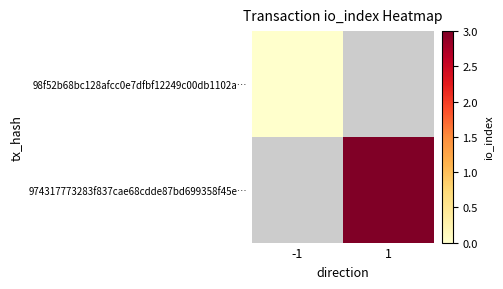

Is the value of 98f52b68bc128afcc0e7dfbf12249c00db1102a… at -1 greater than the value of 974317773283f837cae68cdde87bd699358f45e… at 1?

No